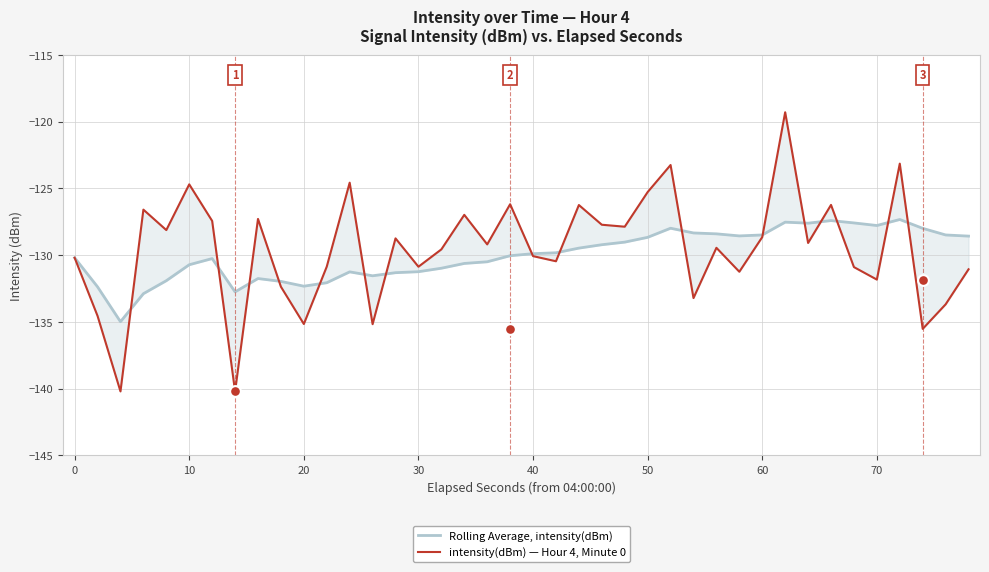

Which series has the widest spread of Y values?

intensity(dBm) — Hour 4, Minute 0